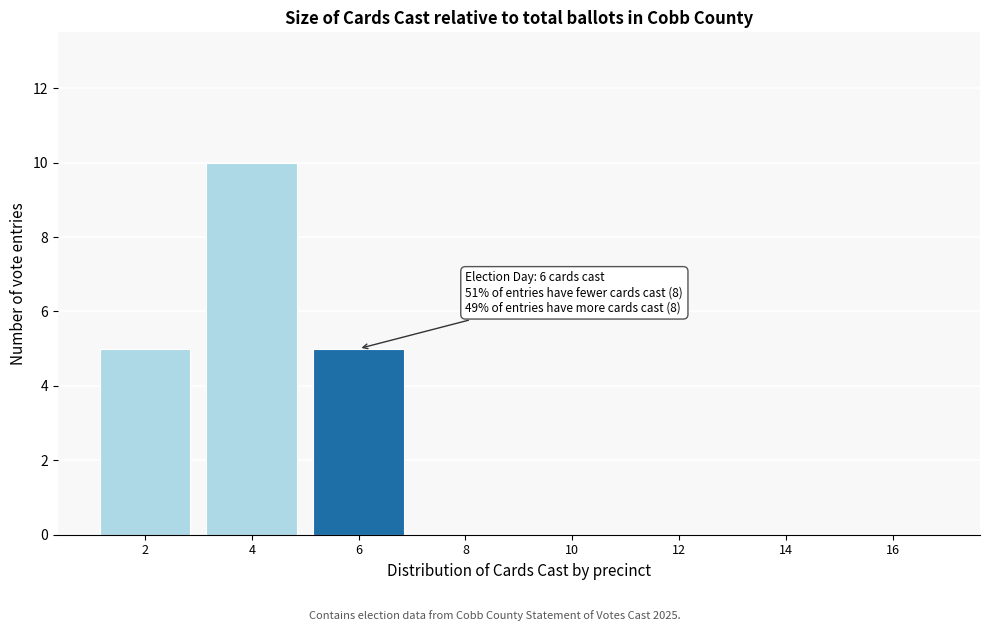

Reading left to right, list all the values displayed in this chart.

2=5	4=10	6=5	8=0	10=0	12=0	14=0	16=0